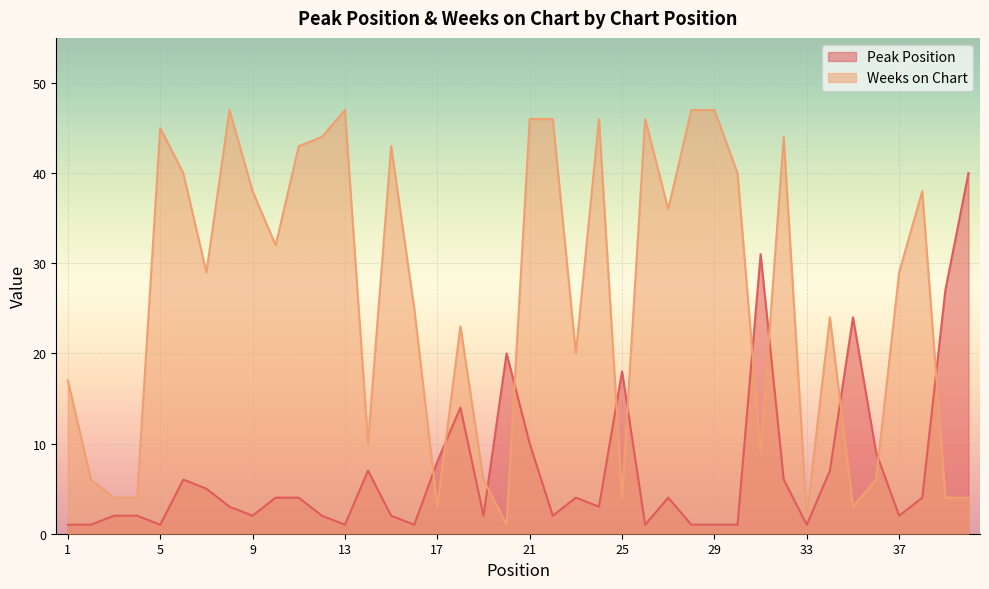

Reading left to right, transcribe all the data shown in this chart.

Peak Position: 1	1	2	2	1	6	5	3	2	4	4	2	1	7	2	1	8	14	2	20	10	2	4	3	18	1	4	1	1	1	31	6	1	7	24	9	2	4	27	40
Weeks on Chart: 17	6	4	4	45	40	29	47	38	32	43	44	47	10	43	25	3	23	6	1	46	46	20	46	4	46	36	47	47	40	9	44	2	24	3	6	29	38	4	4